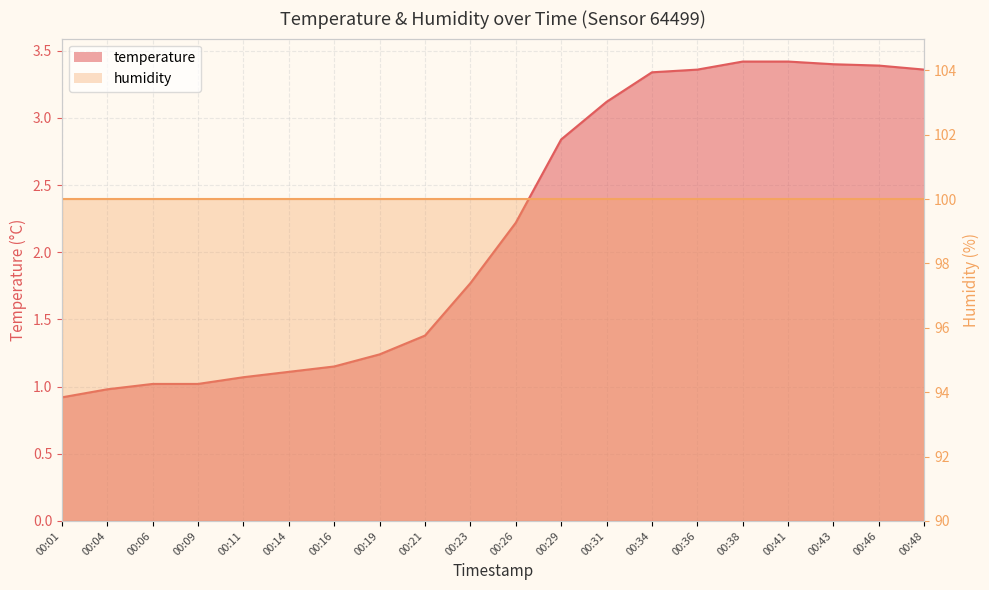

Approximately how many times larger is the value at 00:46 compared to 00:23?

1.9